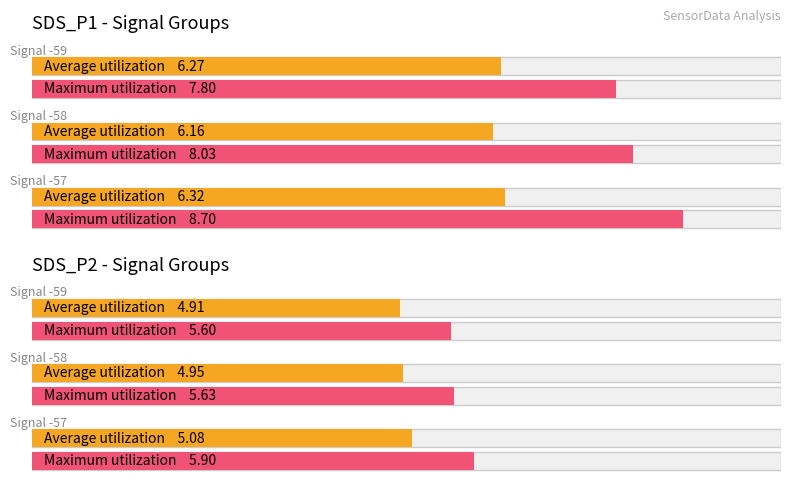

Does the chart contain stacked bars?

No